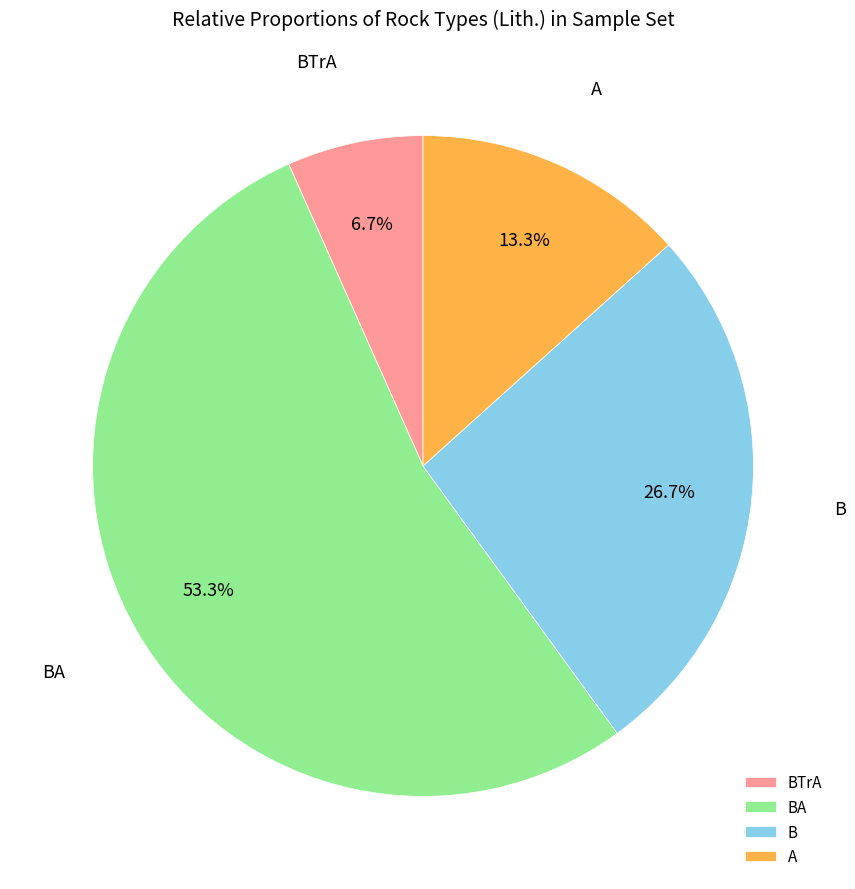

To the nearest percent, what is the average slice percentage?

25%